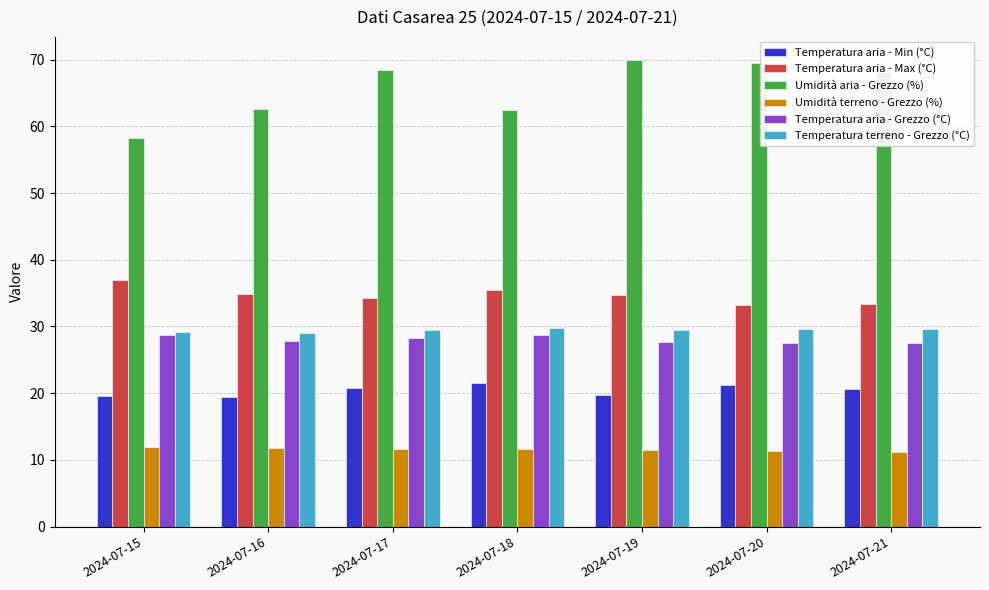

At which label does Umidità aria - Grezzo (%) reach its minimum?

2024-07-15